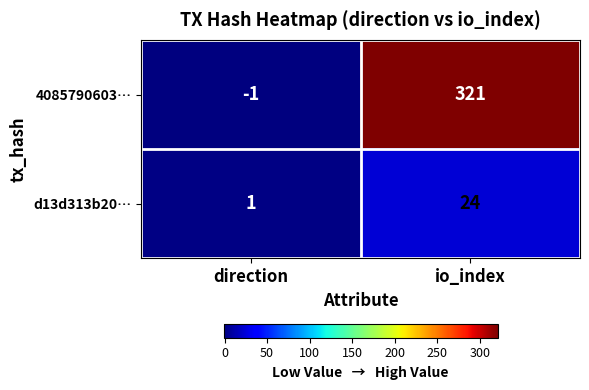

Rank the series at direction from highest to lowest value.

d13d313b20…, 4085790603…